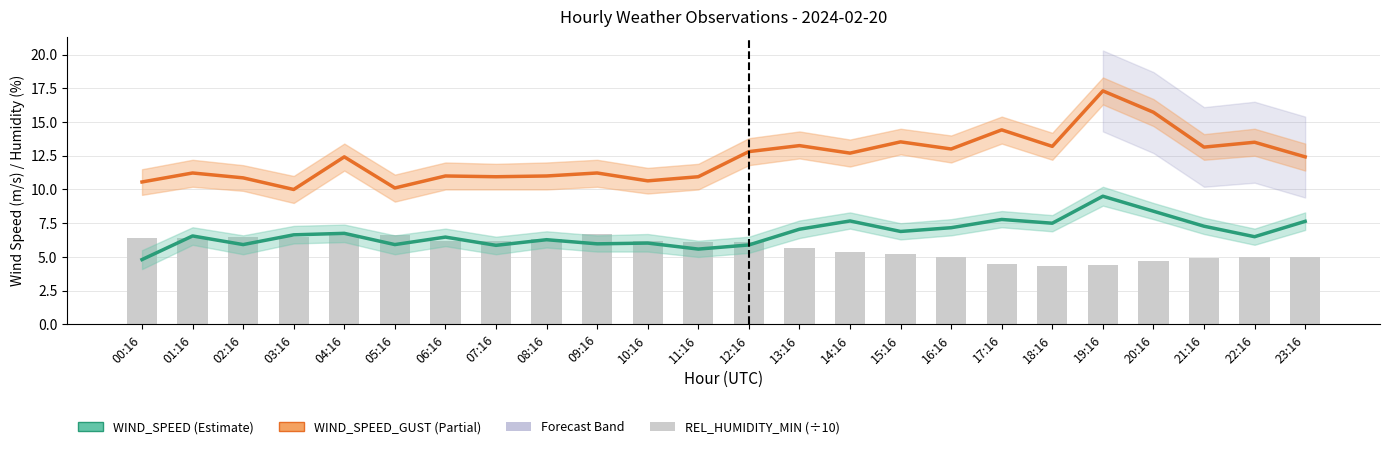

At which category is the sum across all series the highest?

19:16